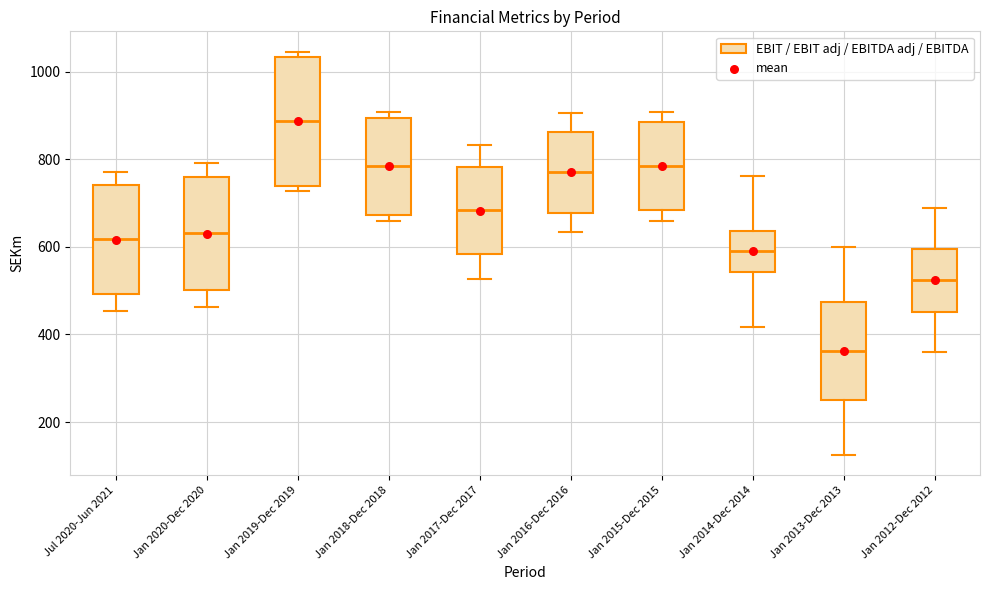

Which box's median line is the lowest?

Jan 2013-Dec 2013